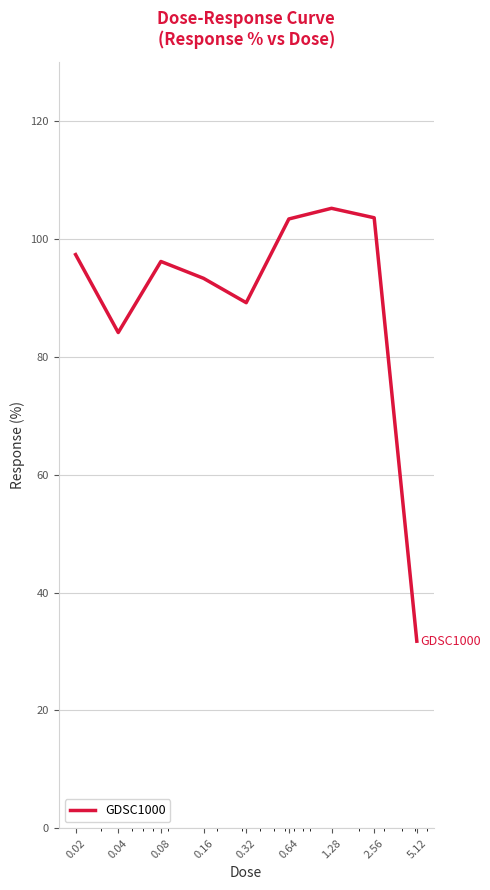

What is the difference between the maximum and minimum values?

73.4